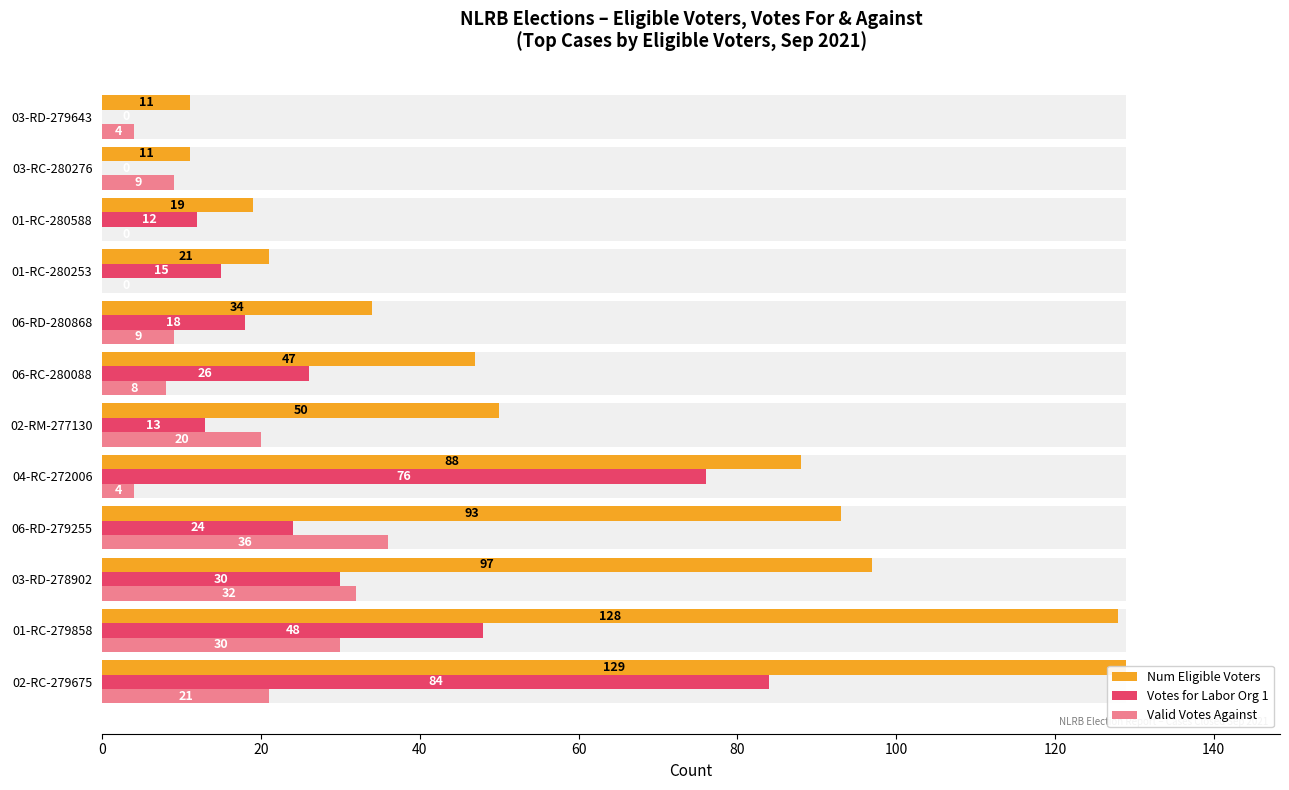

What position from the right is 01-RC-280588?

3